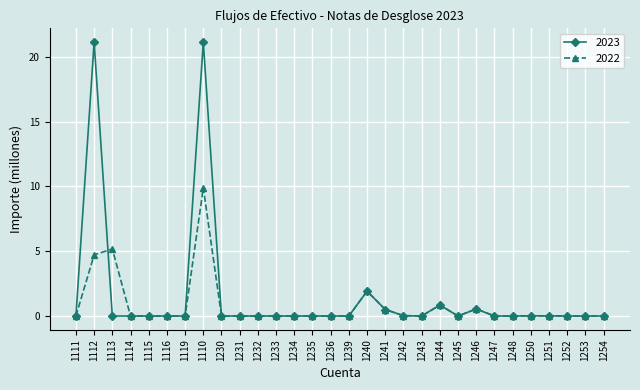

What is the label of the 27th point from the right?

1114